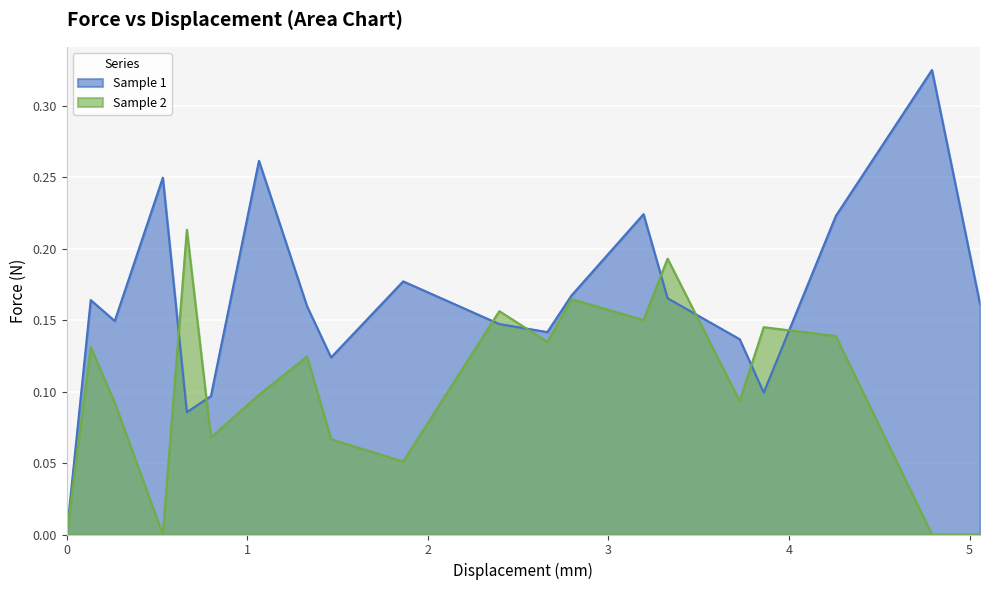

How many categories are shown in the chart?

20